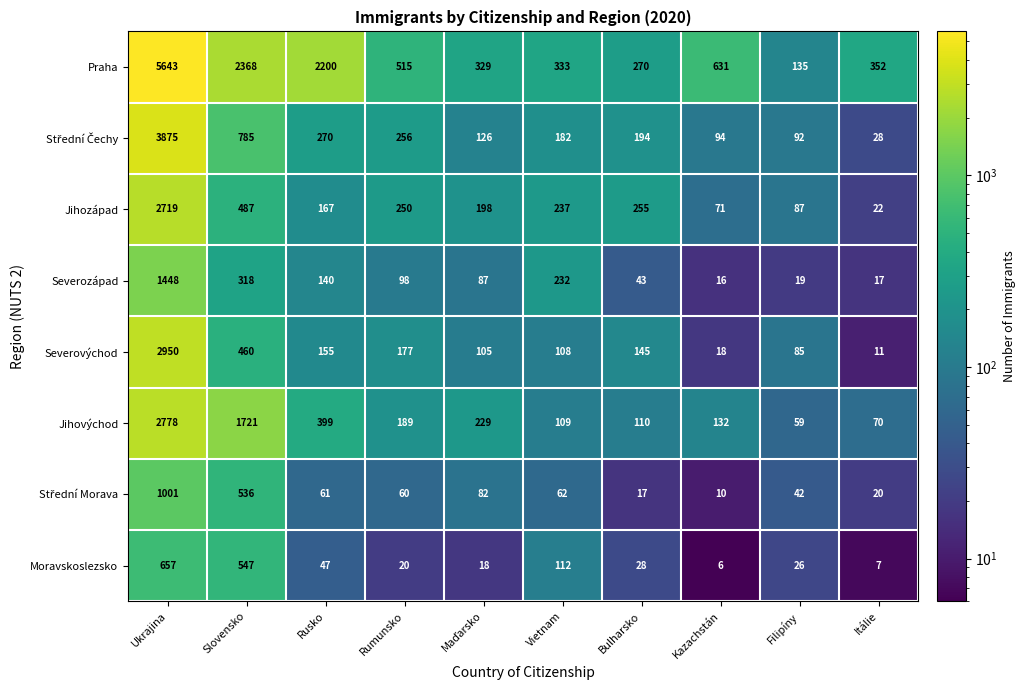

The value of Praha at Itálie is 569. True or false?

False